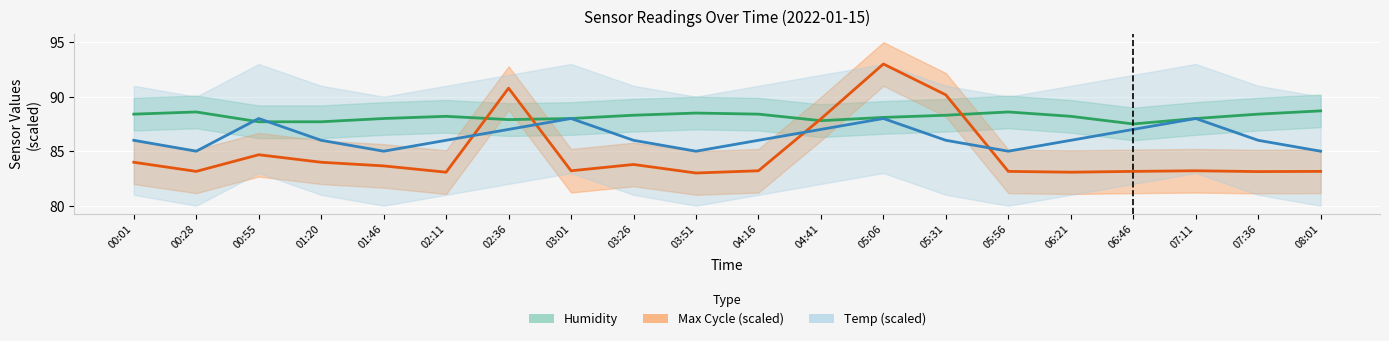

Reading left to right, extract all data points from this chart.

Temp: 86.0	85.0	88.0	86.0	85.0	86.0	87.0	88.0	86.0	85.0	86.0	87.0	88.0	86.0	85.0	86.0	87.0	88.0	86.0	85.0
Humidity: 88.4	88.6	87.7	87.7	88.0	88.2	87.9	88.0	88.3	88.5	88.4	87.8	88.1	88.3	88.6	88.2	87.5	88.0	88.4	88.7
Max_cycle: 84.0	83.1	84.7	84.0	83.7	83.1	90.8	83.2	83.8	83.0	83.2	88.0	93.0	90.2	83.1	83.1	83.1	83.2	83.1	83.1